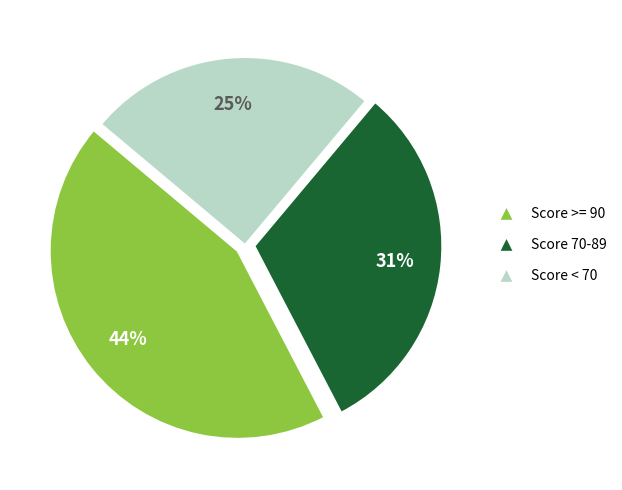

Is there a majority slice in this chart?

No